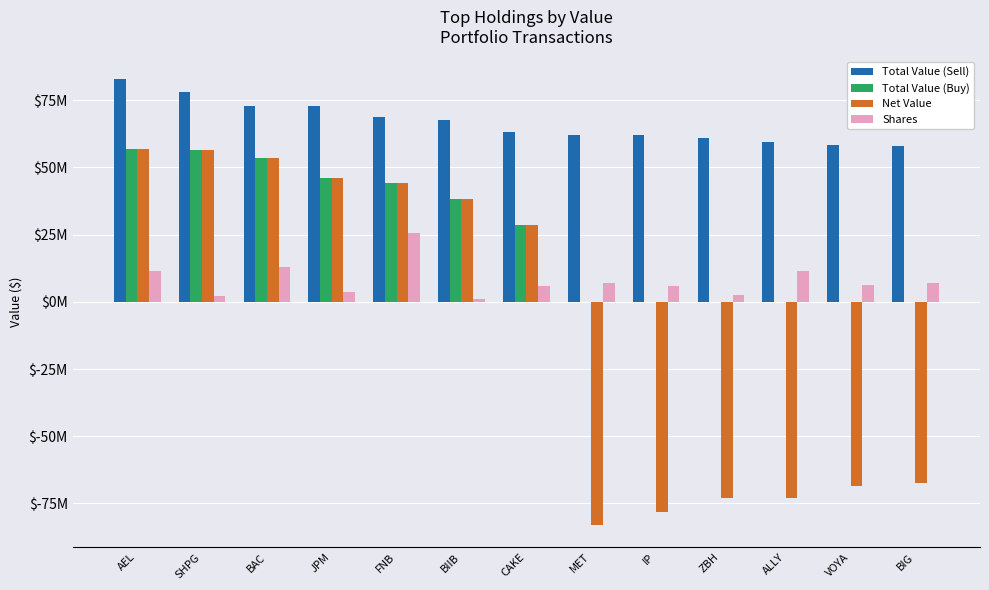

What is the value of the Net Value bar at the 3rd from the left?

53426000